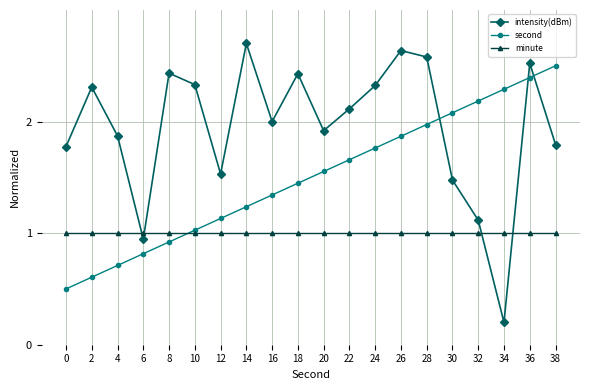

Where is second nearest to the value 1?

10